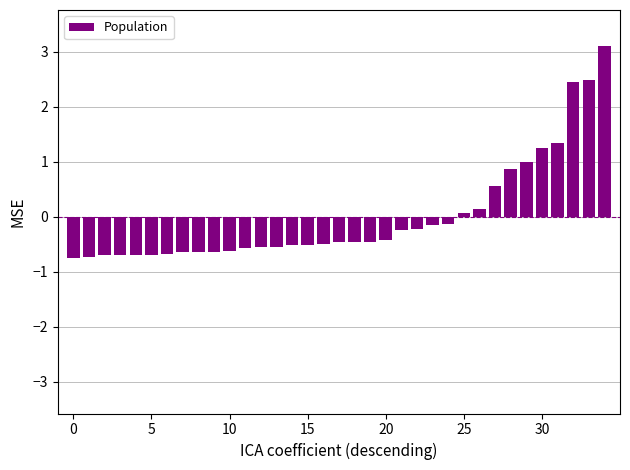

What is the difference between the second highest and minimum values?

3.2